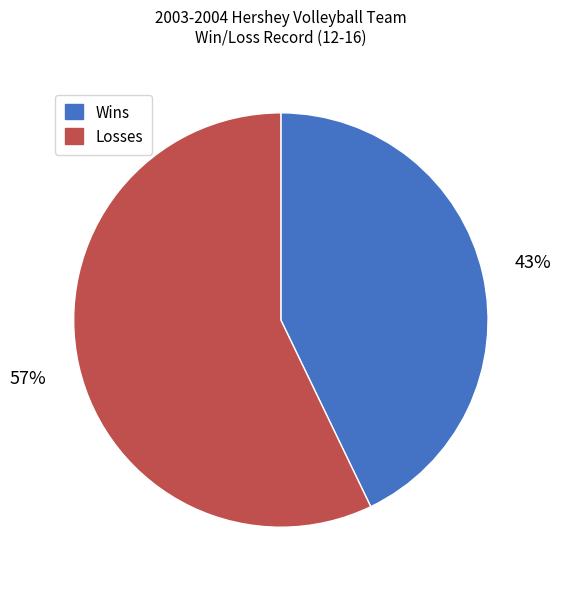

Does any single category account for the majority?

Yes